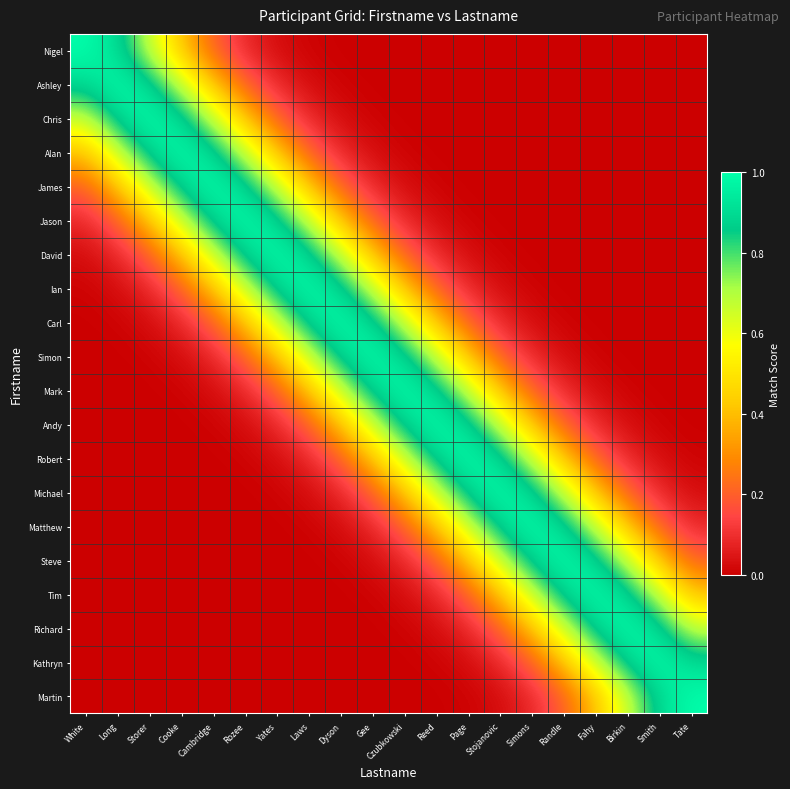

At which category is the sum across all series the highest?

Gee